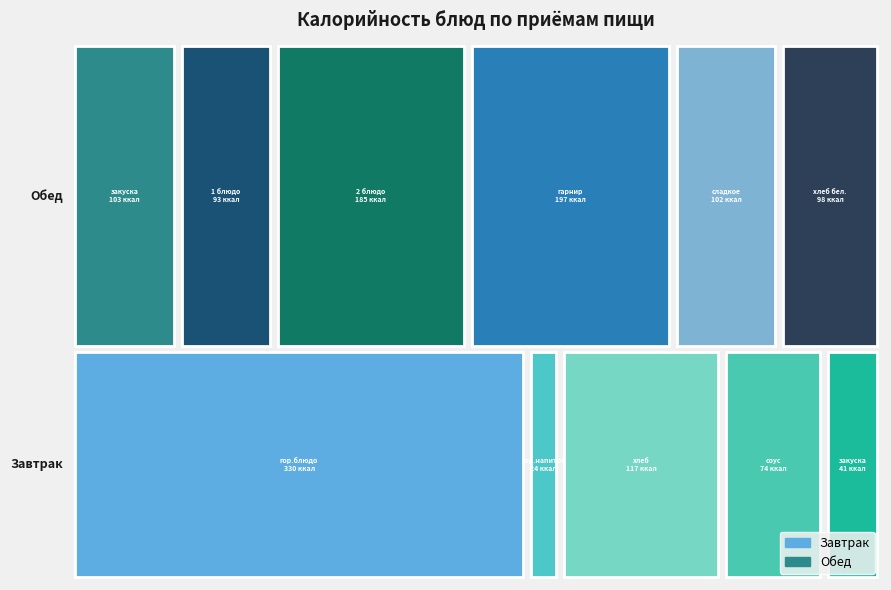

At which label does Завтрак reach its minimum?

гор.напиток